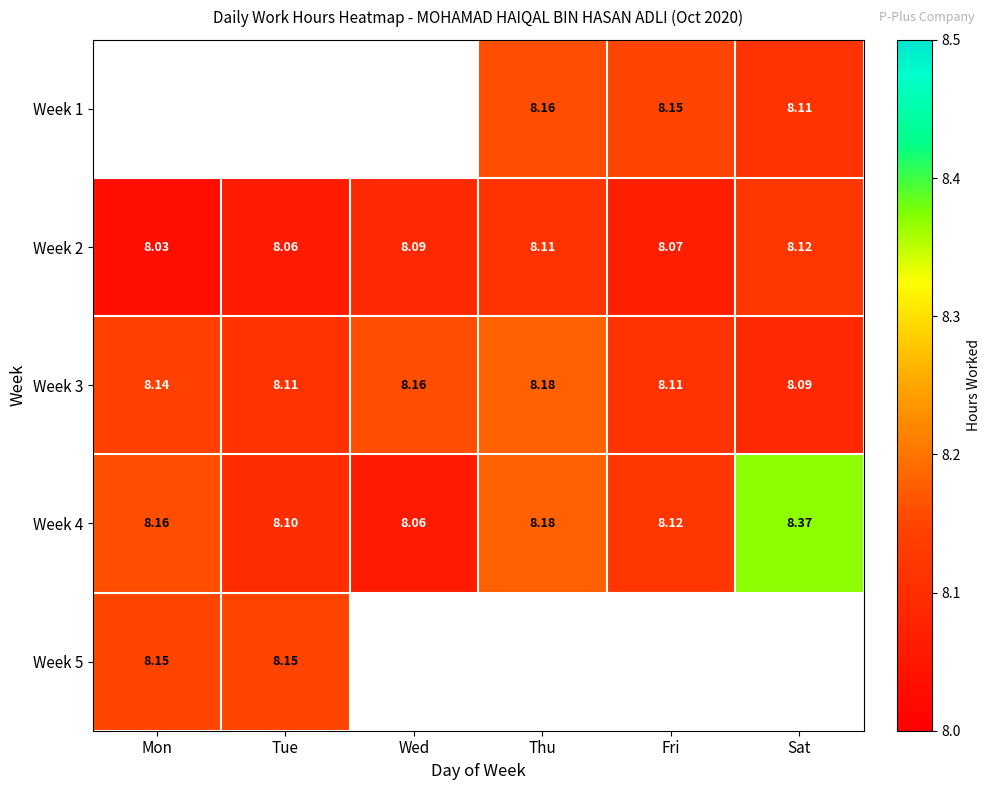

How many data points does each series have?

6